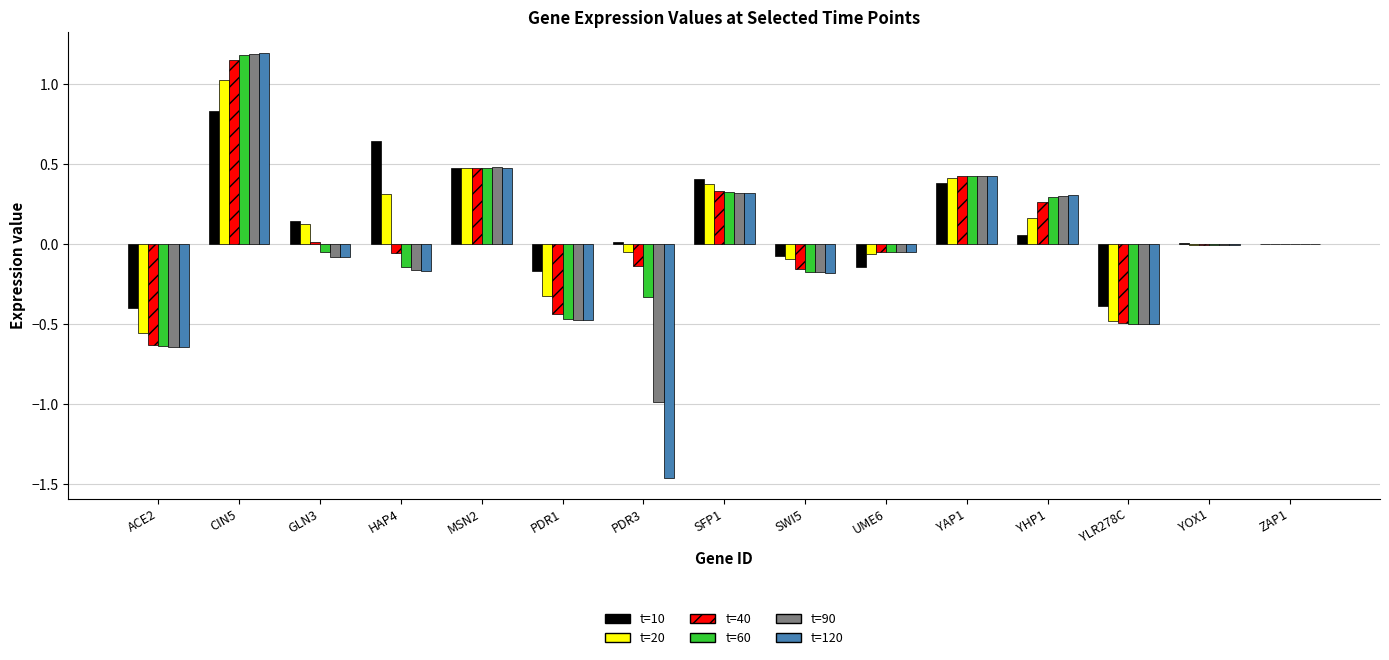

At which category is the sum across all series the highest?

CIN5